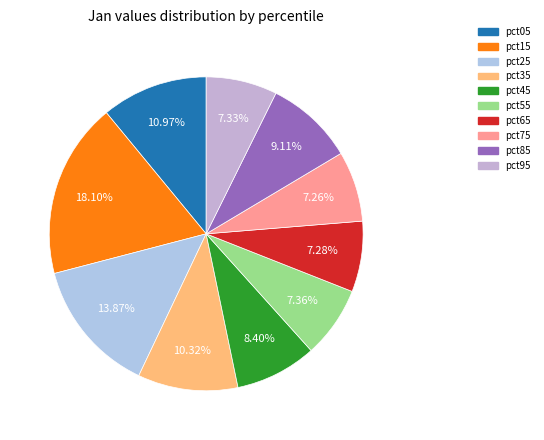

True or false: pct65 accounts for 7% of the total.

True